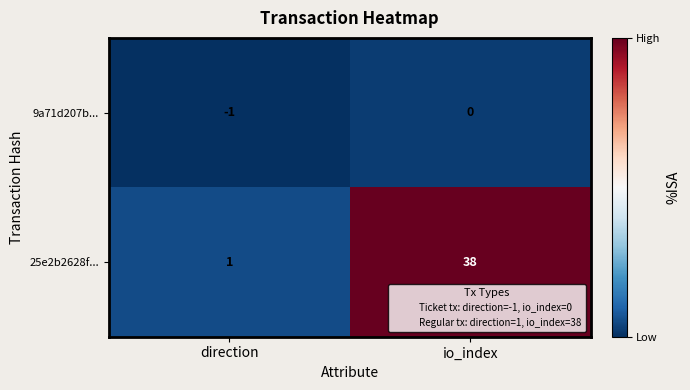

Where is 9a71d207b... nearest to the value 0?

io_index